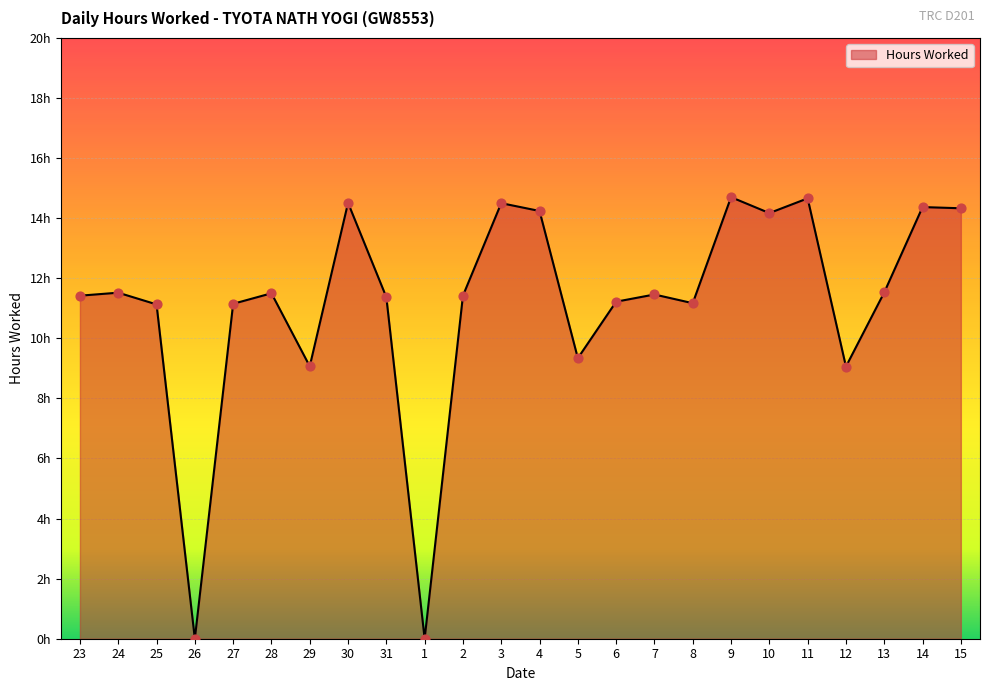

What is the change in value from 26 to 9?

+14.7